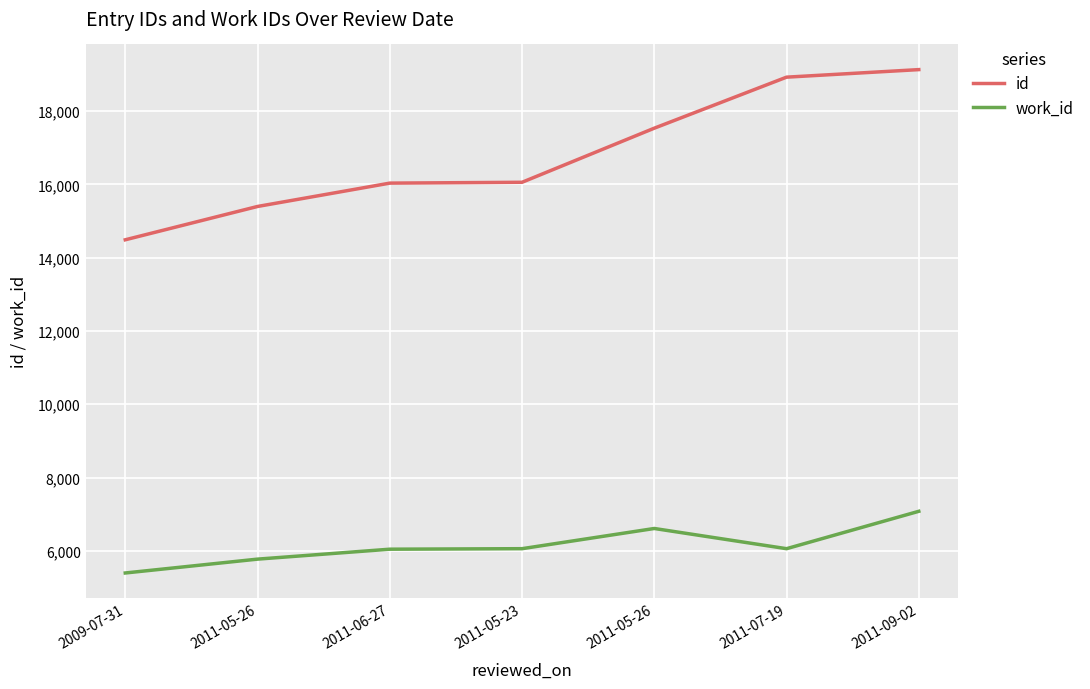

What is the label of the 2nd point from the right?

2011-07-19